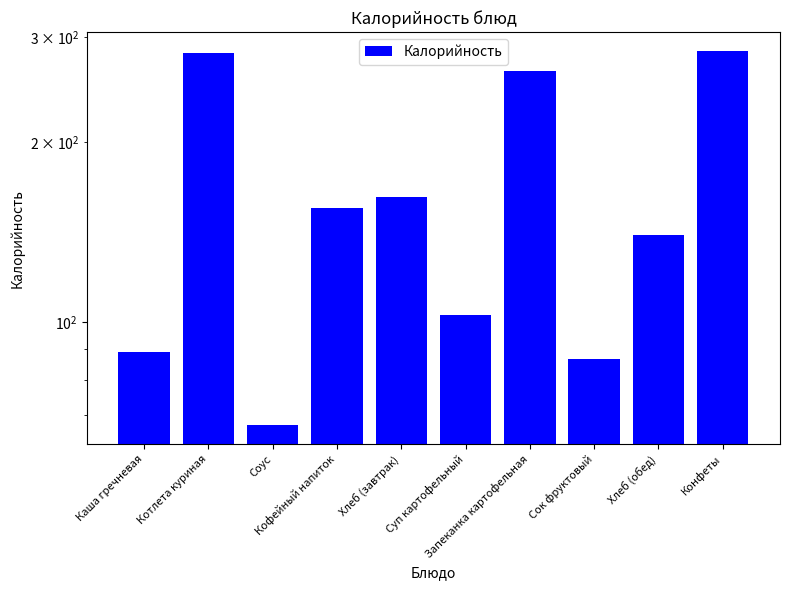

The value at Хлеб (обед) is 76.0. True or false?

False